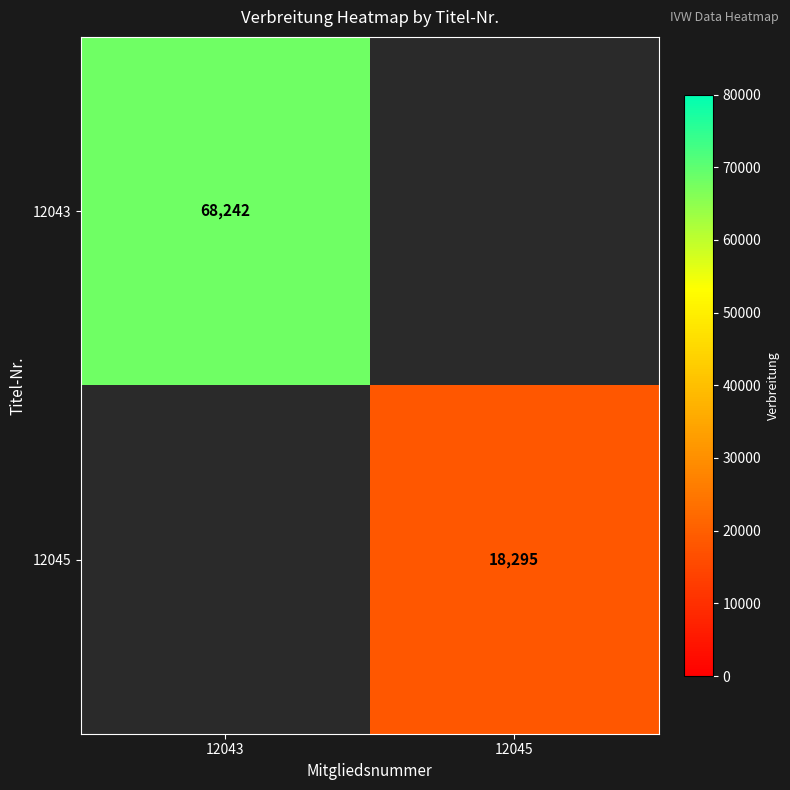

Is it true that 12045 equals 5942 at 12045?

False